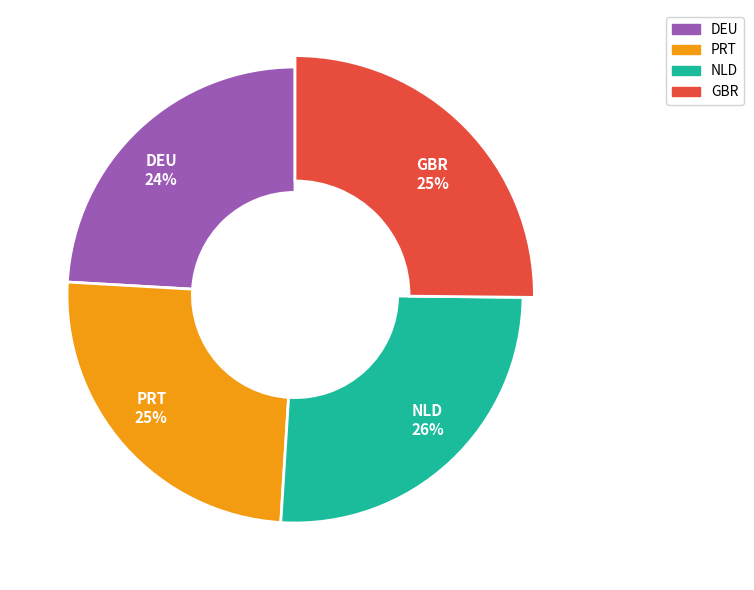

To the nearest percent, what is the difference between the PRT and NLD slice percentages?

1%